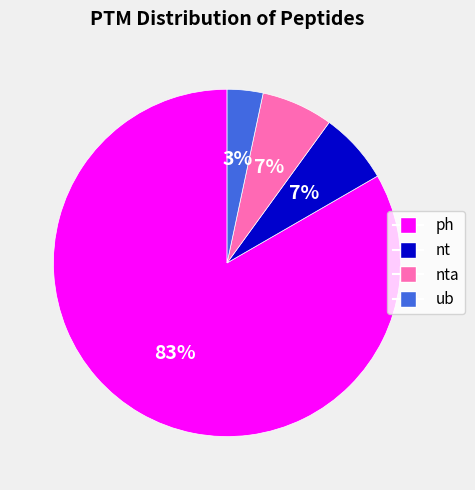

Is there any slice that represents more than half of the pie?

Yes